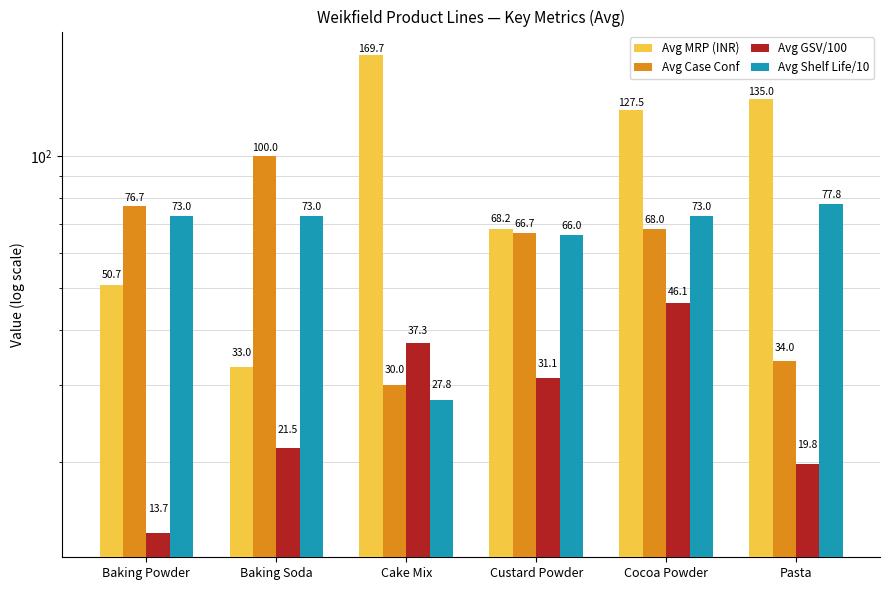

Are the bars grouped side by side (vs. stacked)?

Yes